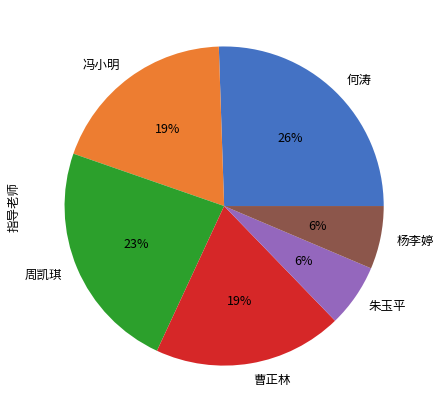

Which category has the biggest portion of the pie?

何涛